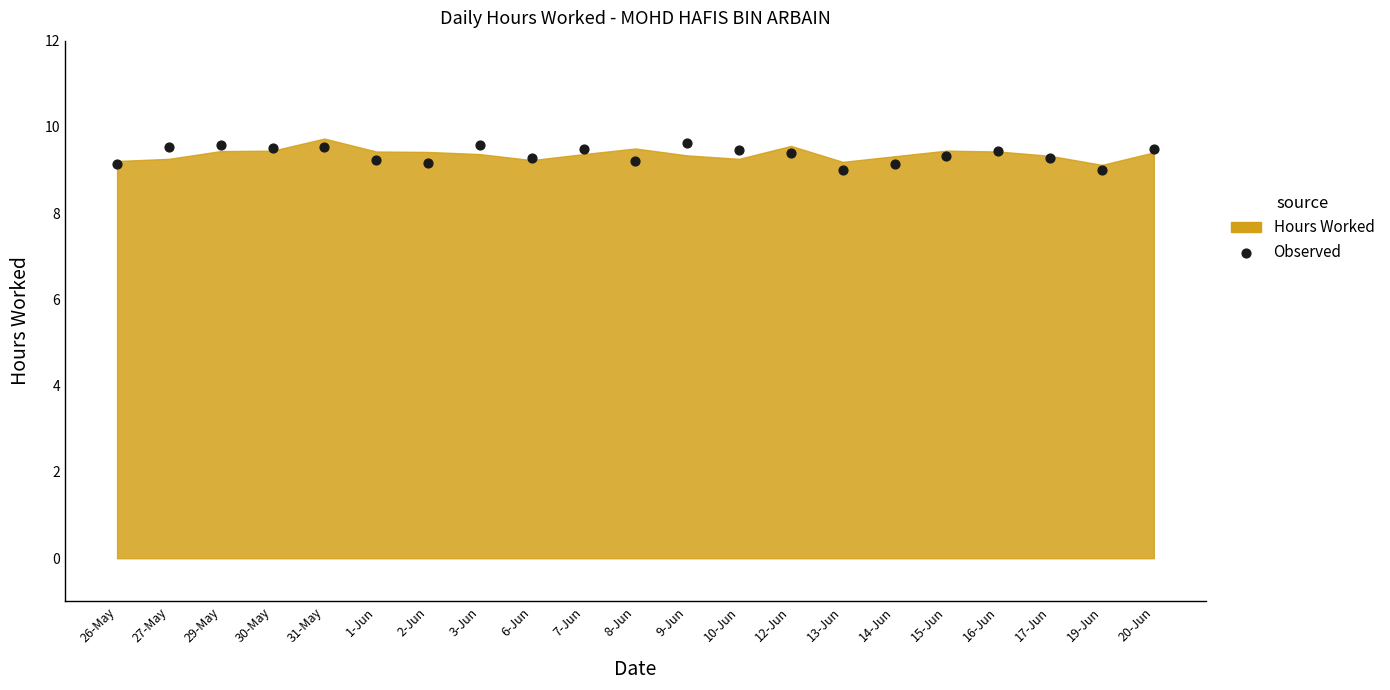

What is the range of Y values (max minus min)?

0.6